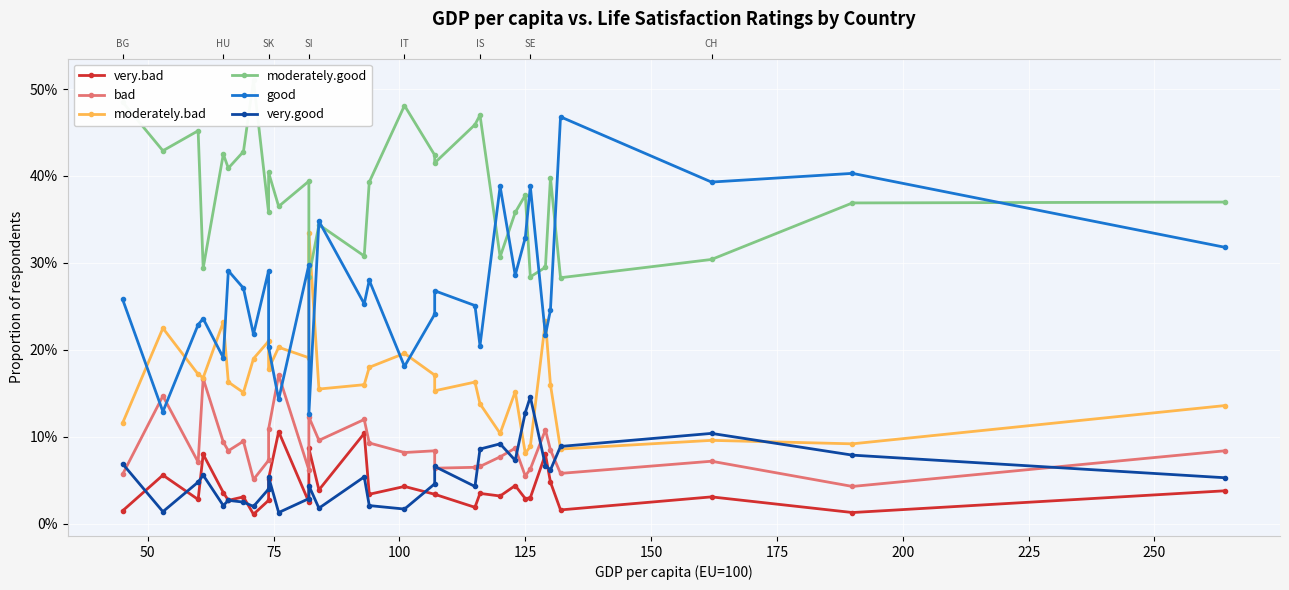

What is the highest value of the very.good series?

0.1